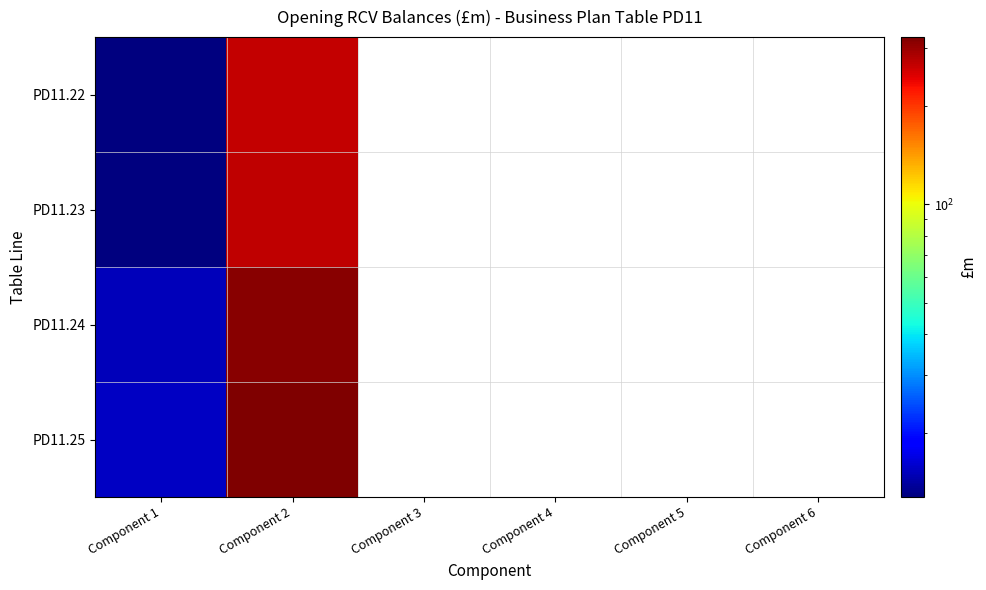

Rank the series at Component 2 from highest to lowest value.

PD11.25, PD11.24, PD11.23, PD11.22